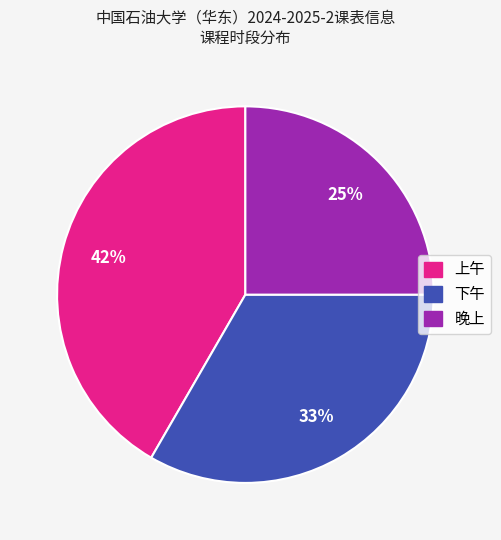

What is the smallest slice in the pie chart?

晚上